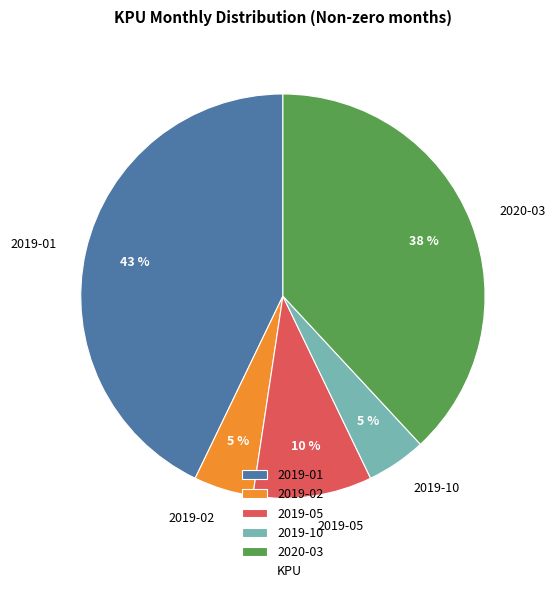

The 2019-05 slice represents 19% of the pie. True or false?

False